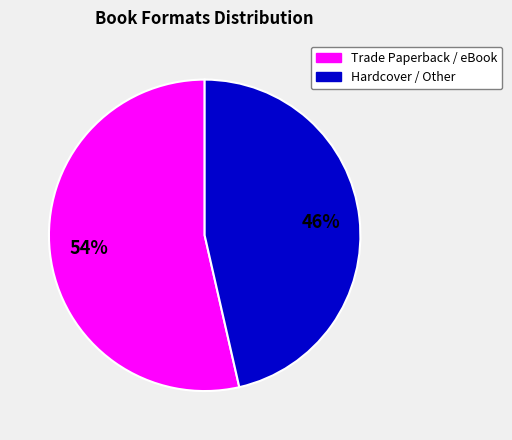

How many slices are in this pie chart?

2